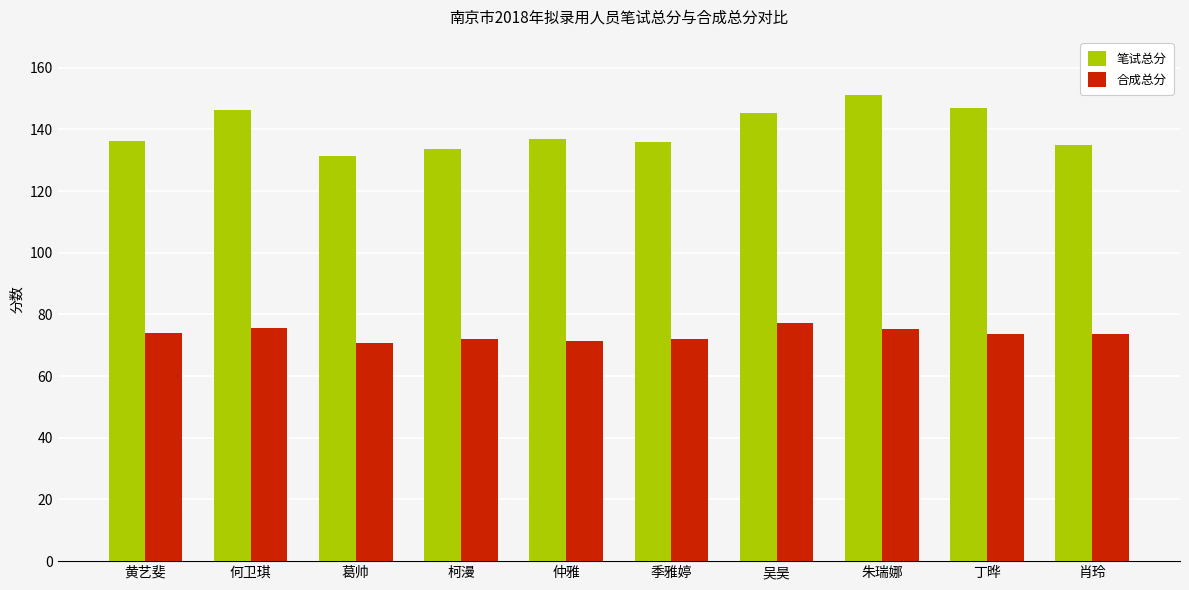

What is the label of the 8th bar from the right?

葛帅